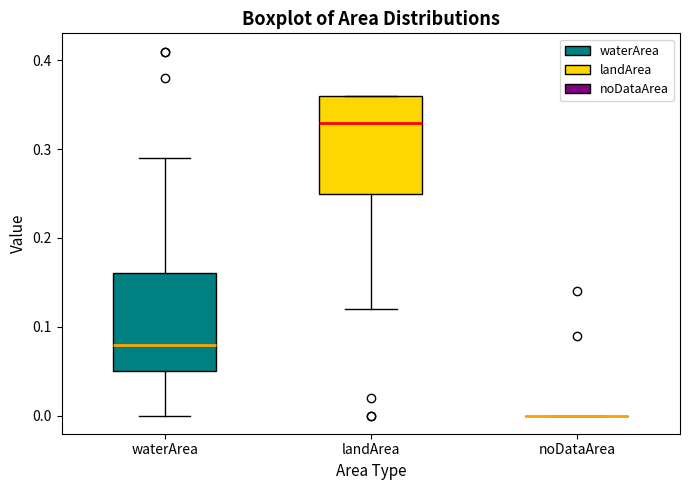

Reading left to right, transcribe this box plot: for each box, give where its median line is, the range the box spans, and where its two whiskers end, as read against the y-axis. The values are not printed on the chart, so give them approximately, as read against the axis.

waterArea: median 0.08, box 0.05 to 0.16, whiskers 0.00 to 0.29
landArea: median 0.33, box 0.25 to 0.36, whiskers 0.12 to 0.36
noDataArea: box collapsed to a line at 0.00, whiskers 0.00 to 0.00